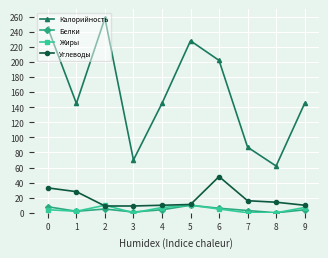

After their last crossing, which series has the higher values: Белки or Жиры?

Жиры